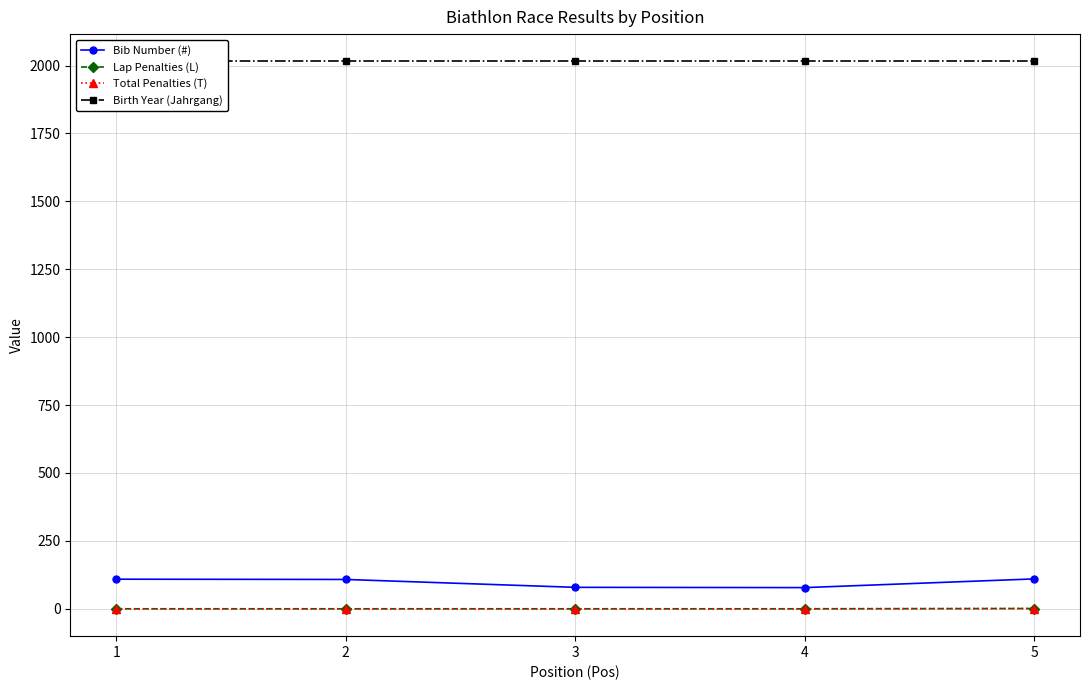

What are all the series names shown in the legend?

Bib Number (#), Lap Penalties (L), Total Penalties (T), Birth Year (Jahrgang)